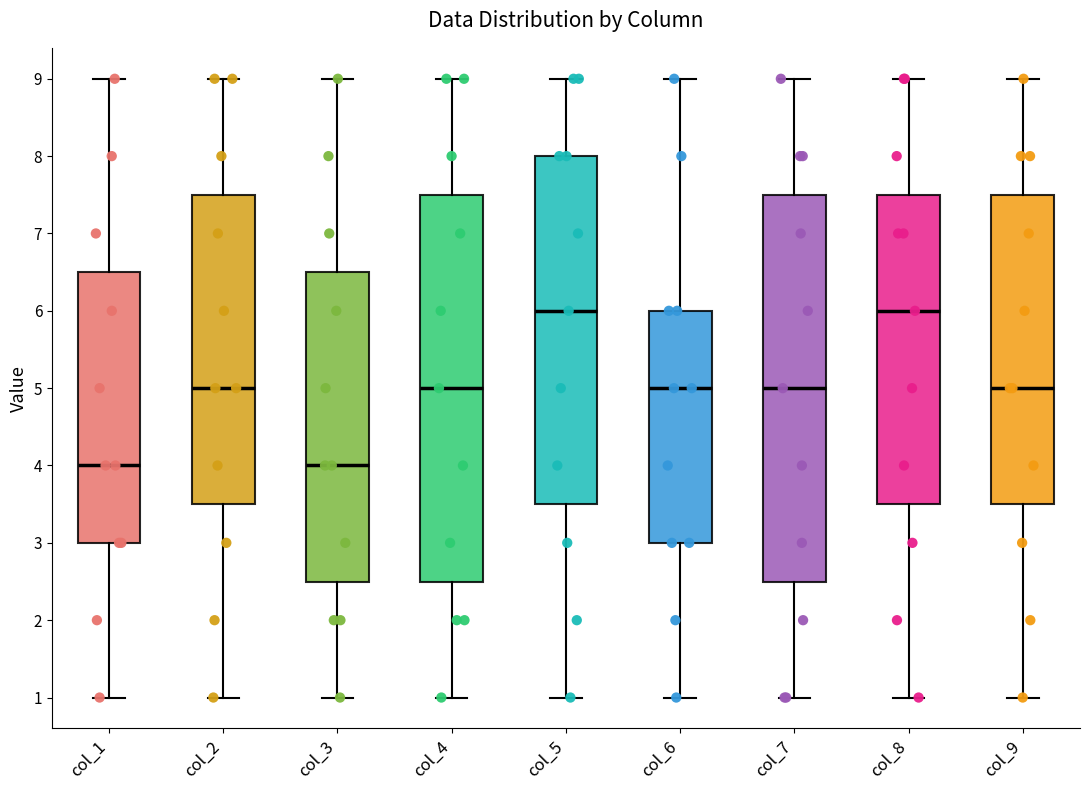

Reading left to right, transcribe this box plot: for each box, give where its median line is, the range the box spans, and where its two whiskers end, as read against the y-axis. The values are not printed on the chart, so give them approximately, as read against the axis.

col_1: median 4.0, box 3.0 to 6.5, whiskers 1.0 to 9.0
col_2: median 5.0, box 3.5 to 7.5, whiskers 1.0 to 9.0
col_3: median 4.0, box 2.5 to 6.5, whiskers 1.0 to 9.0
col_4: median 5.0, box 2.5 to 7.5, whiskers 1.0 to 9.0
col_5: median 6.0, box 3.5 to 8.0, whiskers 1.0 to 9.0
col_6: median 5.0, box 3.0 to 6.0, whiskers 1.0 to 9.0
col_7: median 5.0, box 2.5 to 7.5, whiskers 1.0 to 9.0
col_8: median 6.0, box 3.5 to 7.5, whiskers 1.0 to 9.0
col_9: median 5.0, box 3.5 to 7.5, whiskers 1.0 to 9.0